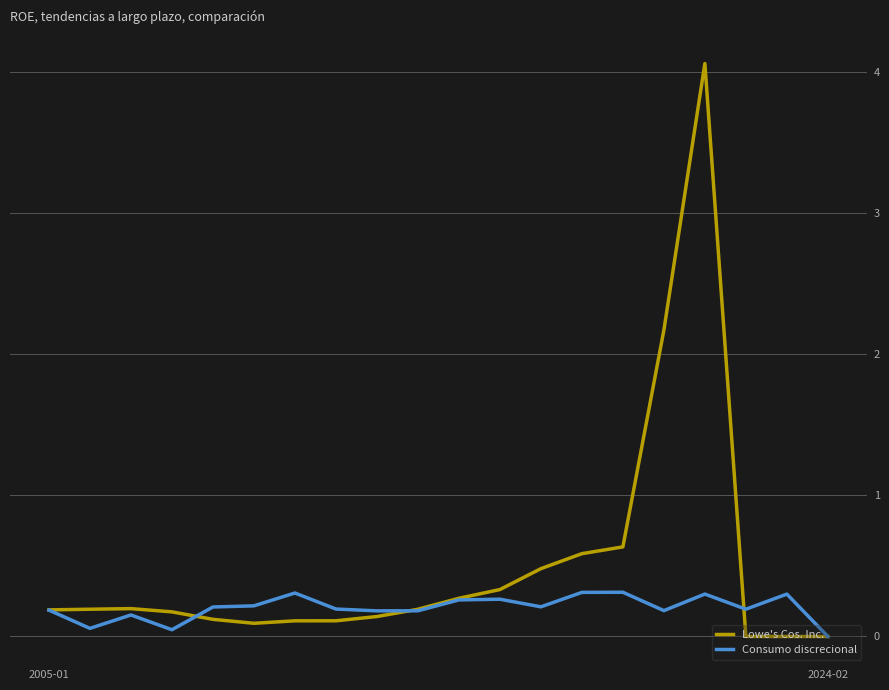

Which series has the largest total across all categories?

Lowe's Cos. Inc.